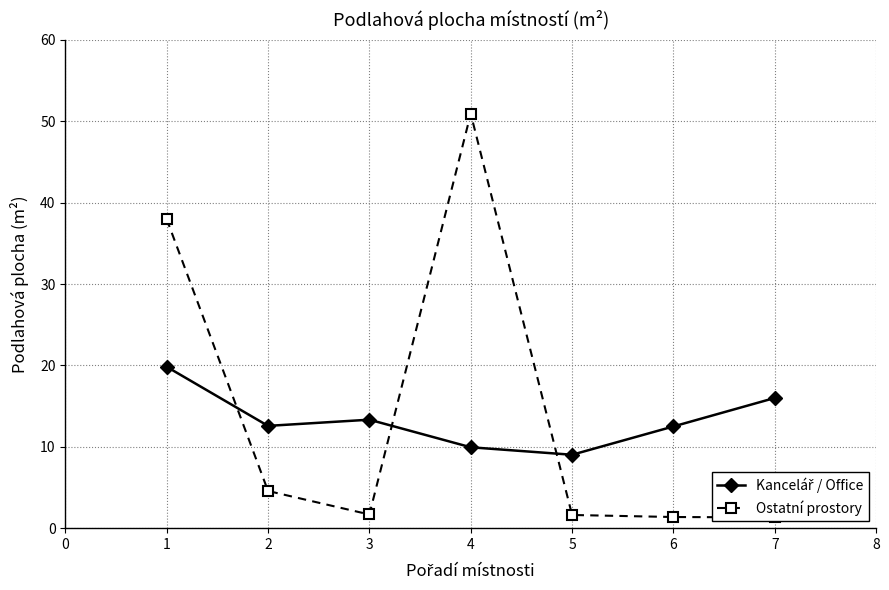

Which series has the largest range (max minus min)?

Ostatní prostory